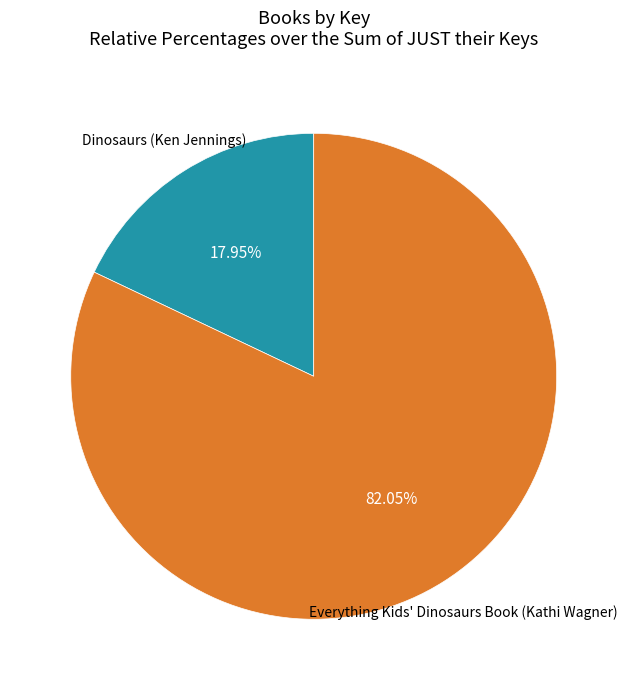

To the nearest percent, what is the difference between the largest and smallest slice percentages?

64%